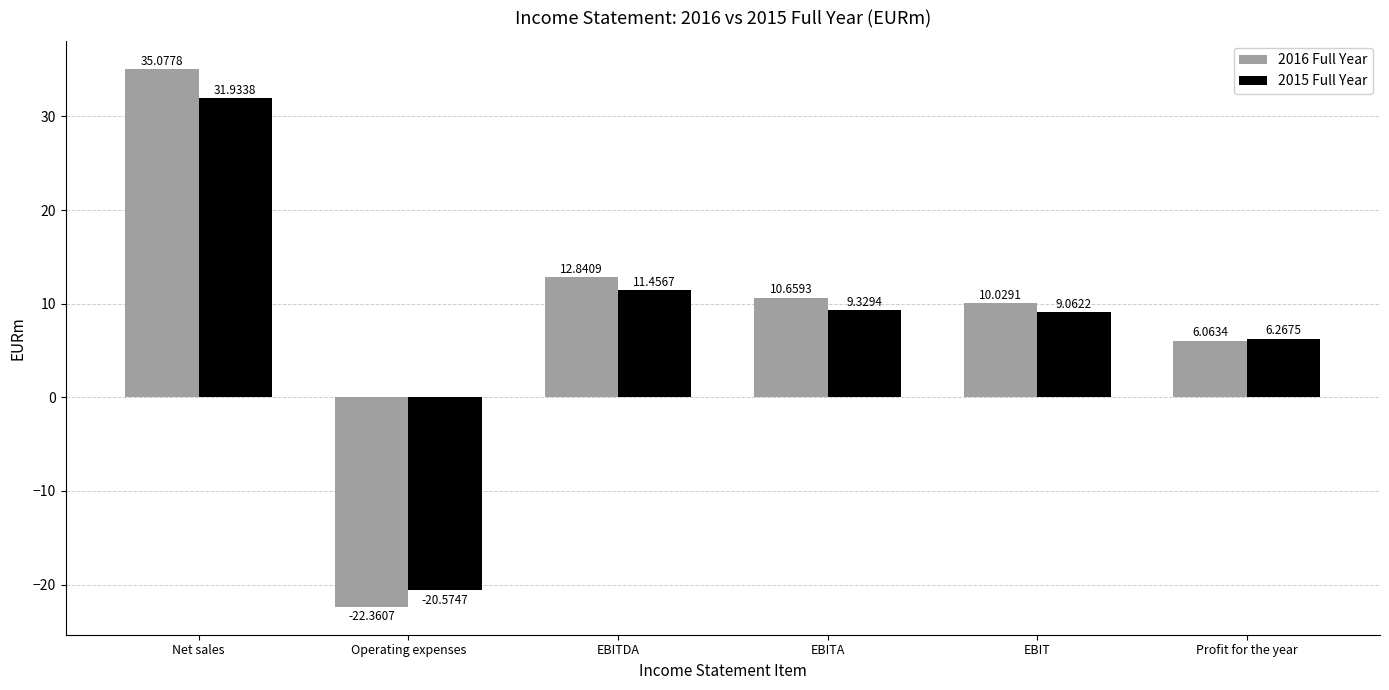

What is the difference between the highest and lowest values at EBITA?

1.3